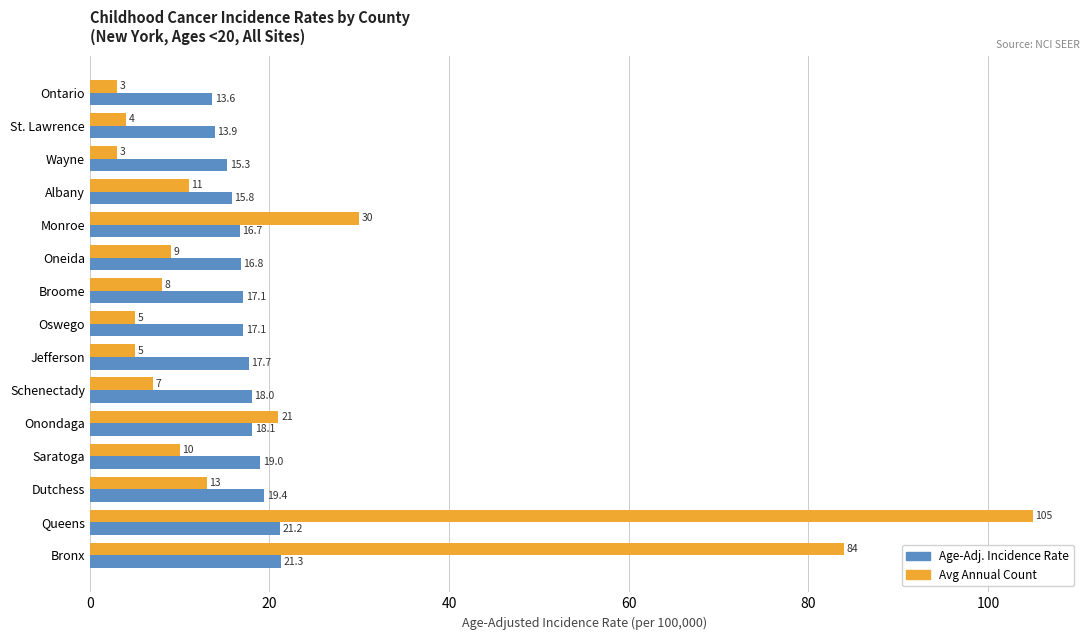

What are all the series names shown in the legend?

Age-Adj. Incidence Rate, Avg Annual Count